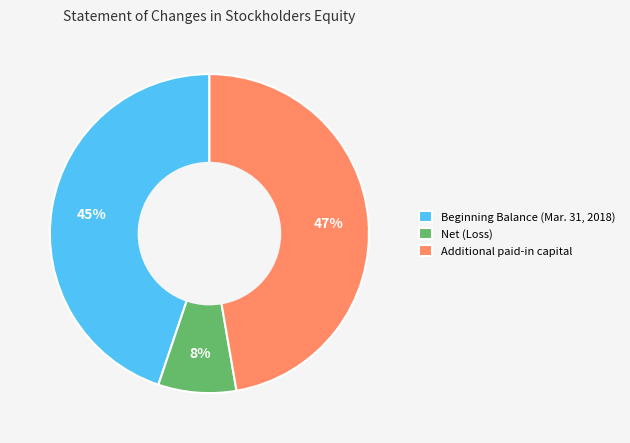

Is it true that Beginning Balance (Mar. 31, 2018) is 45% of the pie?

True